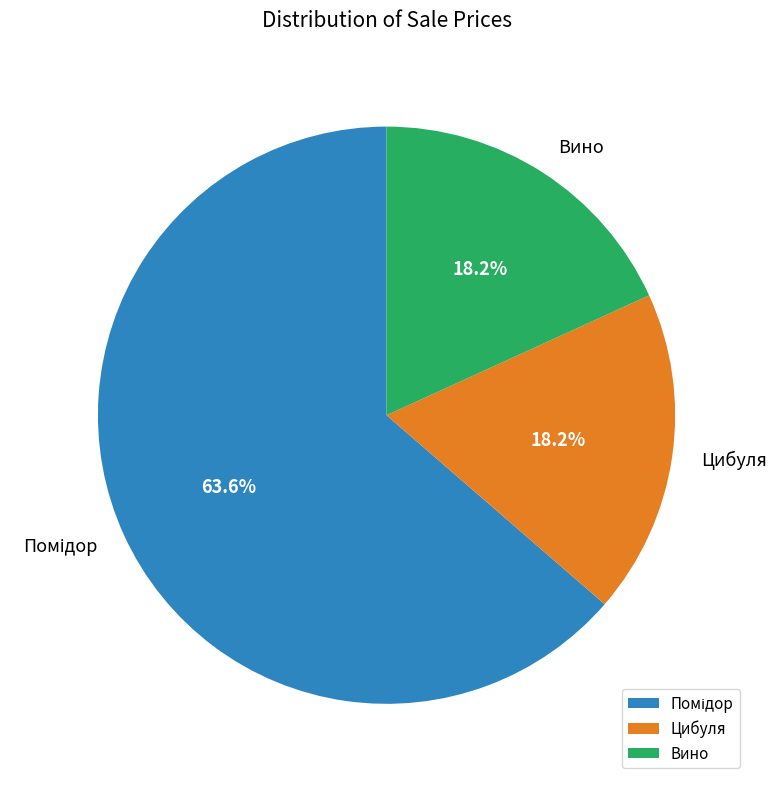

Is there a majority slice in this chart?

Yes